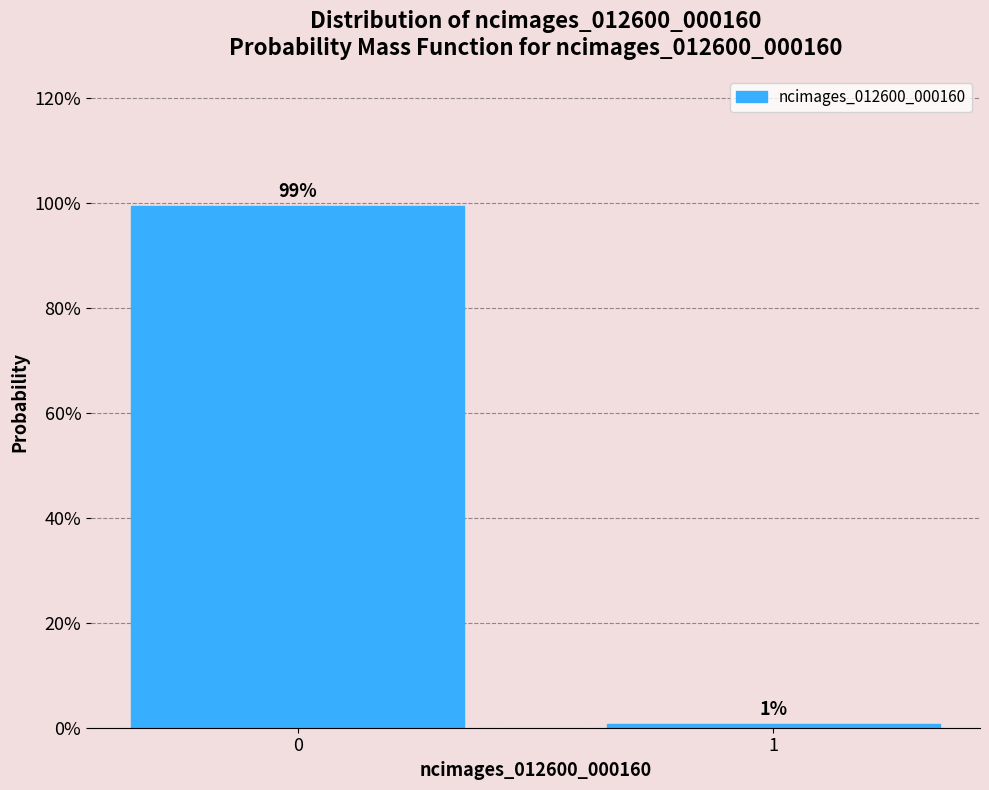

List the labels in order of value, largest first.

0, 1